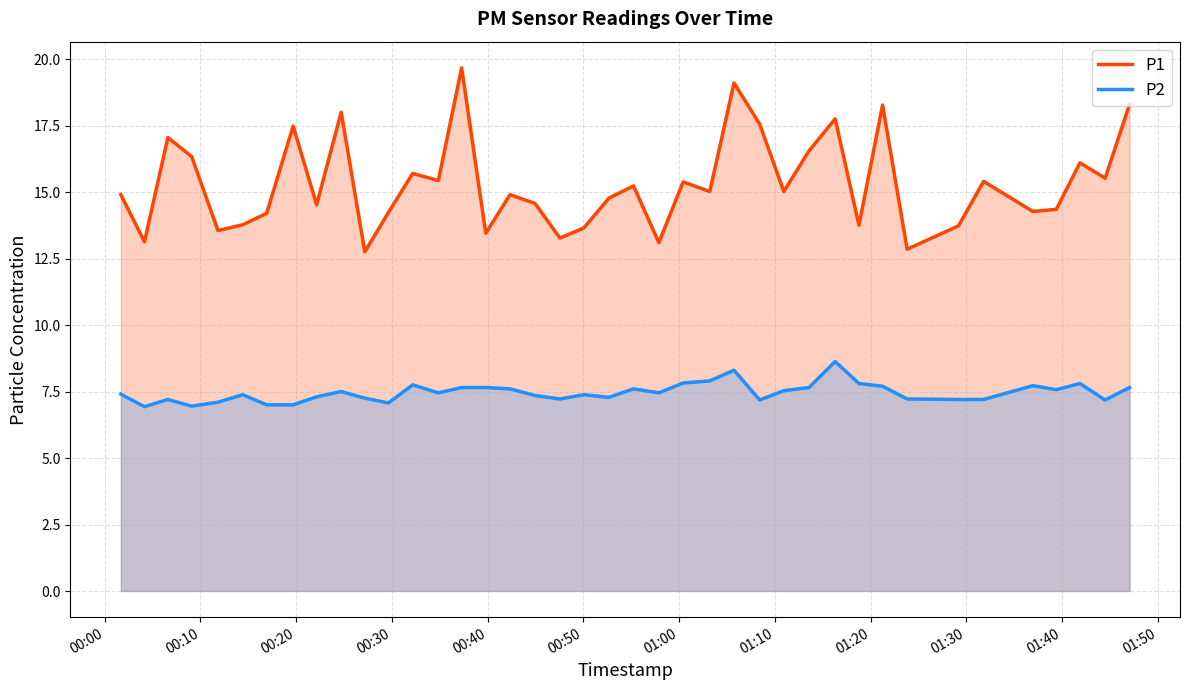

True or false: P2 and P1 intersect in this chart.

False